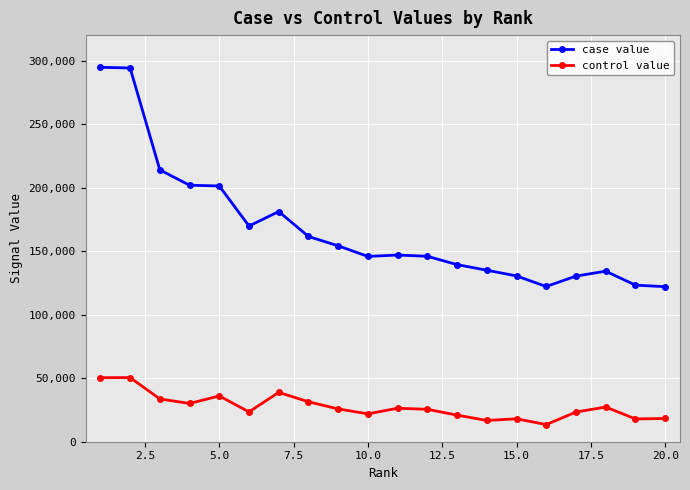

Which series has the widest spread of values?

case value